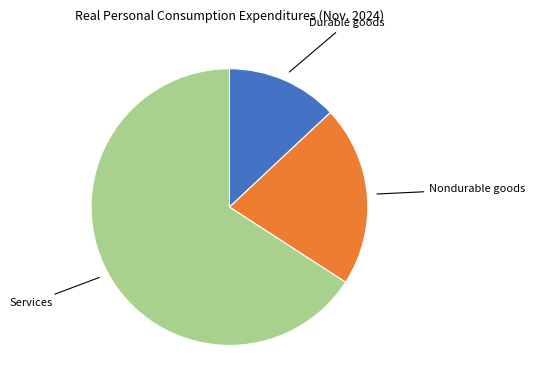

What is the smallest slice in the pie chart?

Durable goods